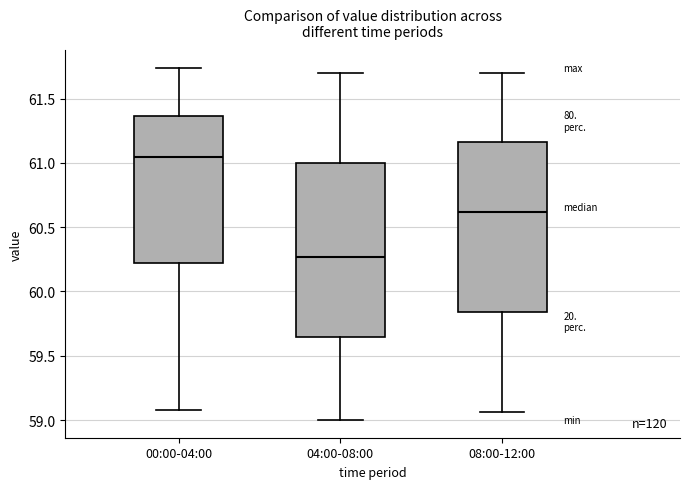

Where does the upper whisker of the box for 00:00-04:00 end on the y-axis? The values are not printed on the chart, so give them approximately, as read against the axis.

61.75